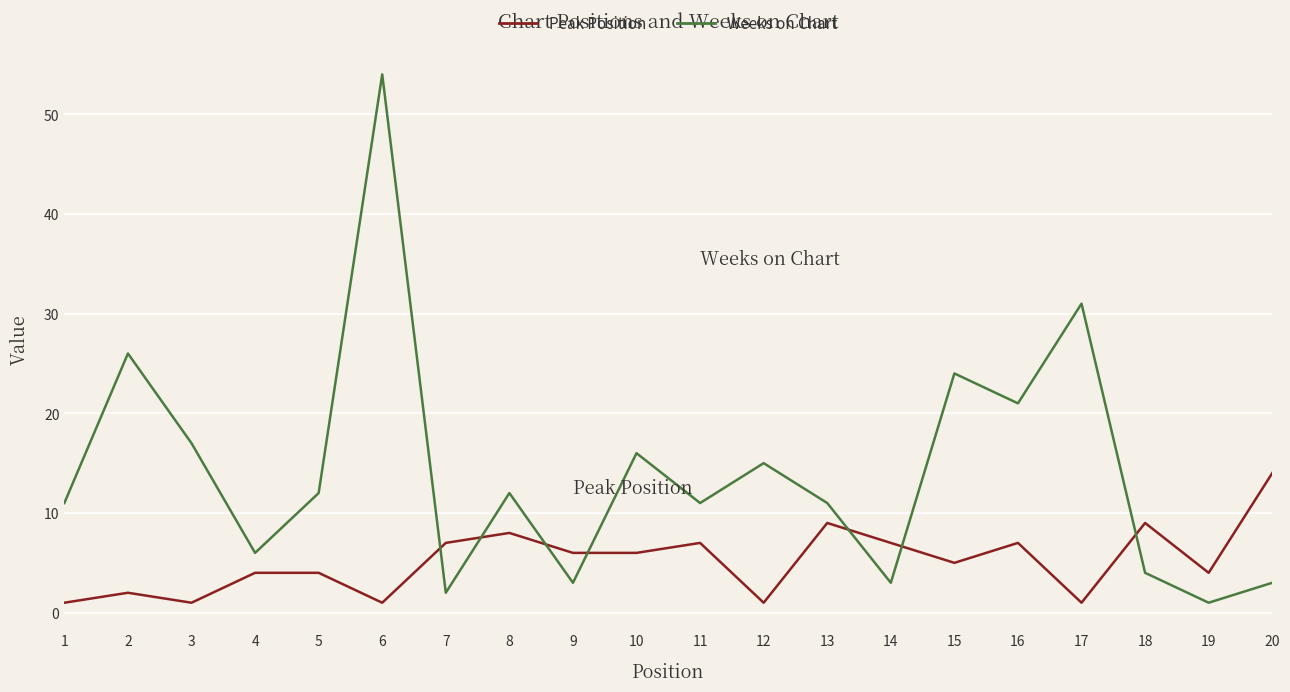

List the series in order of their peak value, highest first.

Weeks on Chart, Peak Position